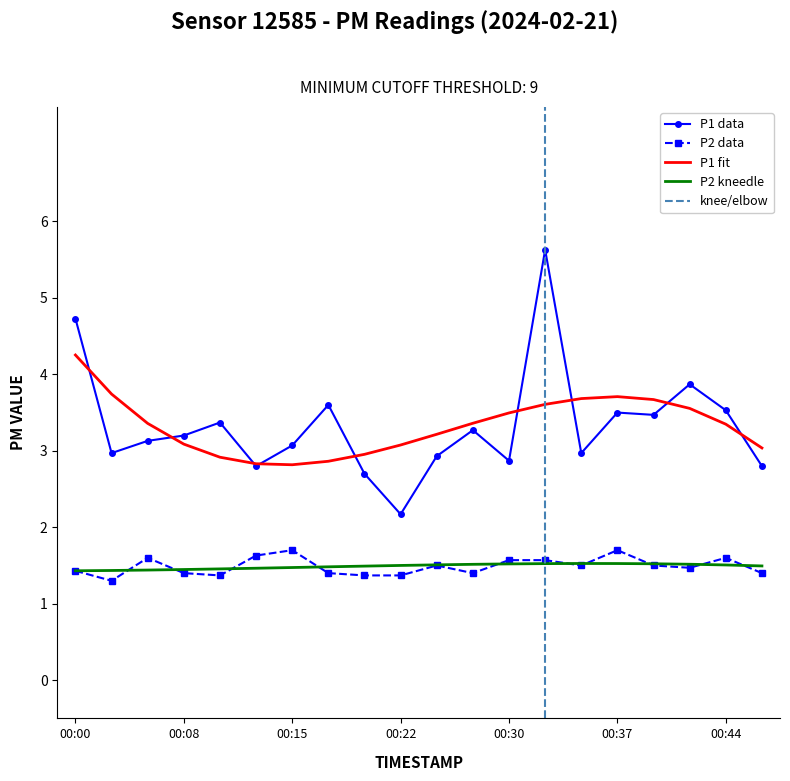

The P1 series shows 3.1 at 00:15. True or false?

True